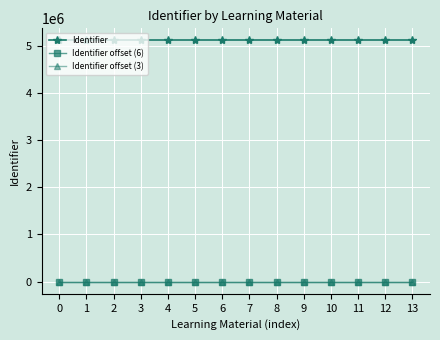

True or false: Identifier offset (3) and Identifier offset (6) cross at least once.

False